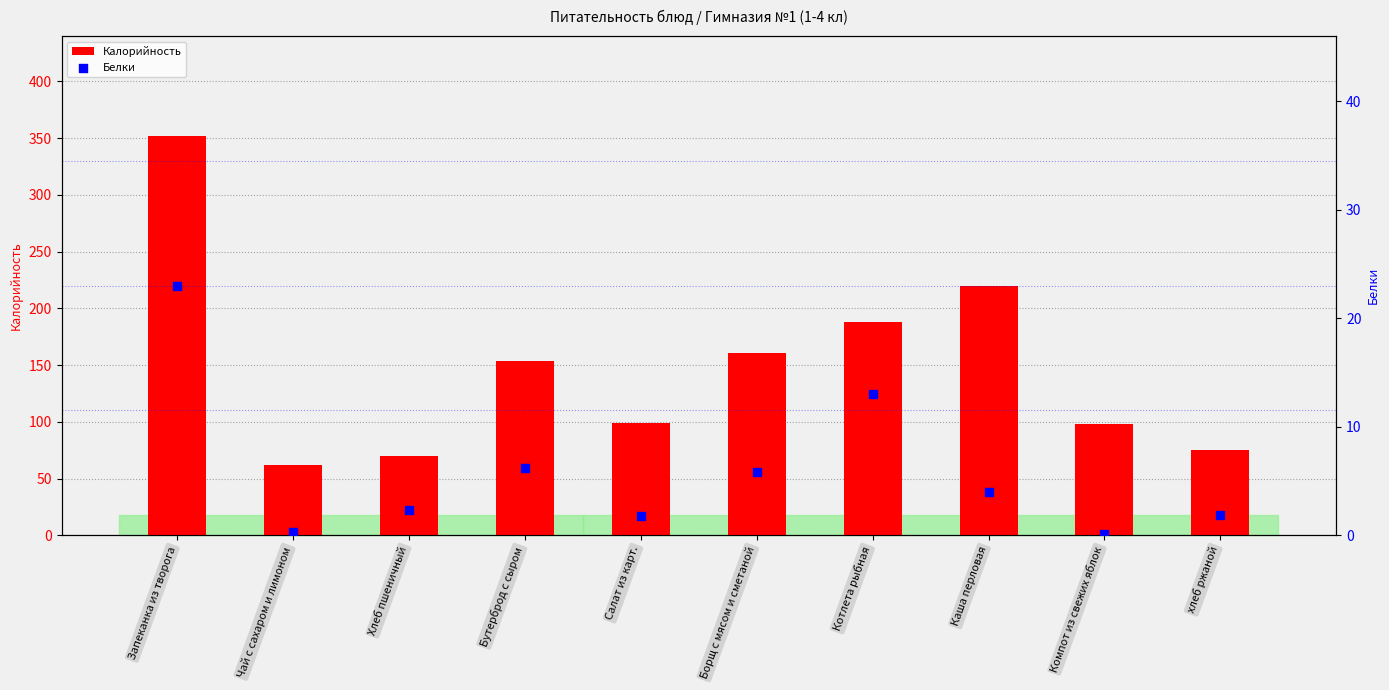

Which series contains the lowest Y value?

Белки